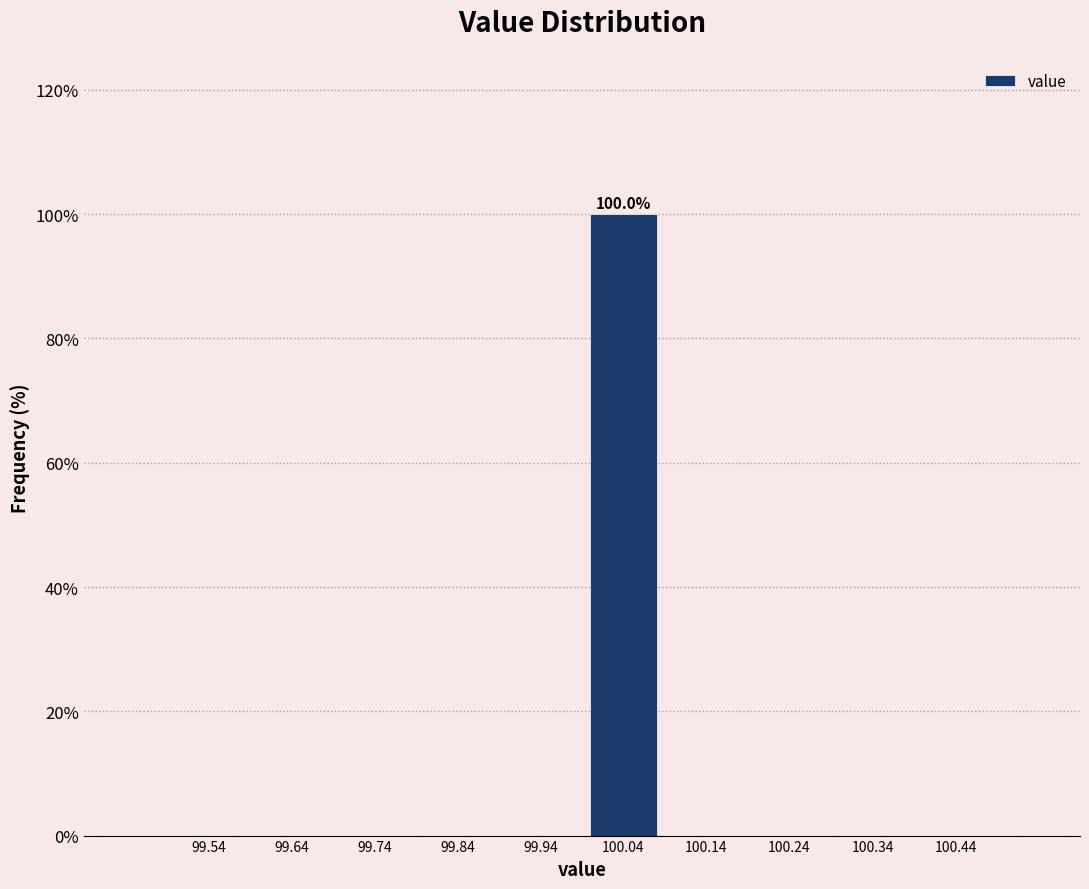

Which range on the x-axis has the tallest bar?

99.99 to 100.09